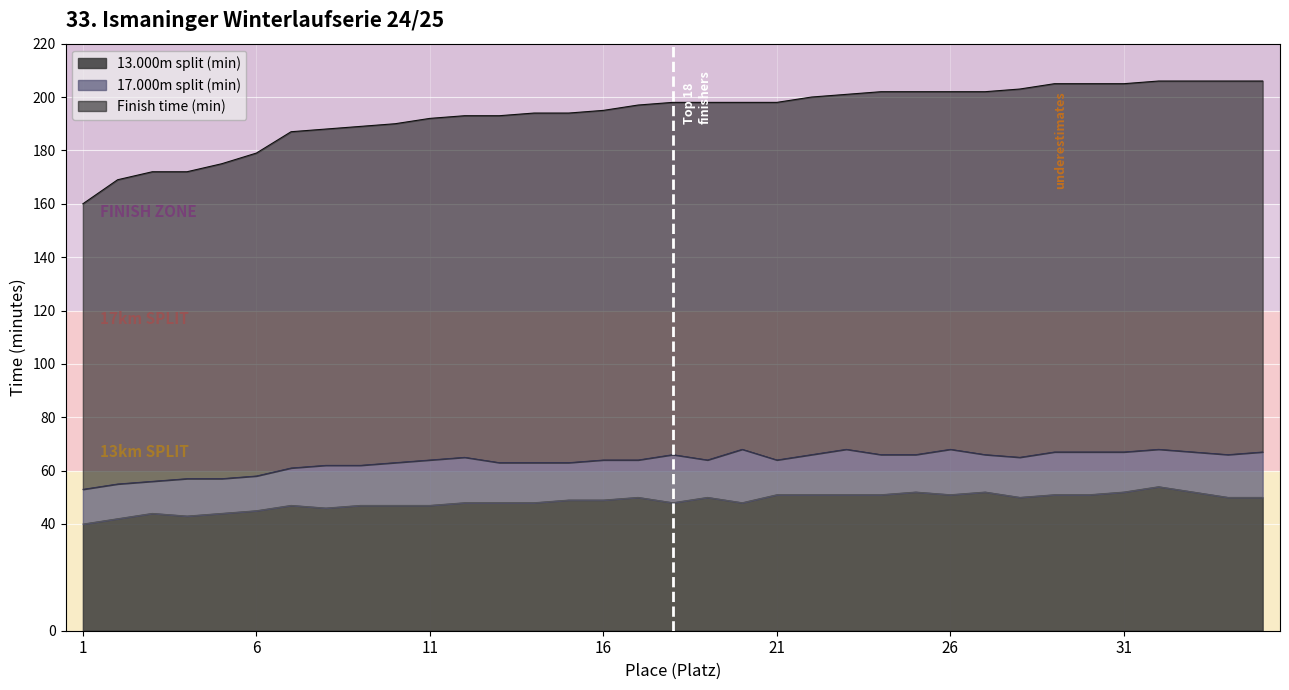

Reading left to right, what are all the values shown in this chart?

13.000m split (min): 40	42	44	43	44	45	47	46	47	47	47	48	48	48	49	49	50	48	50	48	51	51	51	51	52	51	52	50	51	51	52	54	52	50	50
17.000m split (min): 53	55	56	57	57	58	61	62	62	63	64	65	63	63	63	64	64	66	64	68	64	66	68	66	66	68	66	65	67	67	67	68	67	66	67
Finish time (min): 160	169	172	172	175	179	187	188	189	190	192	193	193	194	194	195	197	198	198	198	198	200	201	202	202	202	202	203	205	205	205	206	206	206	206